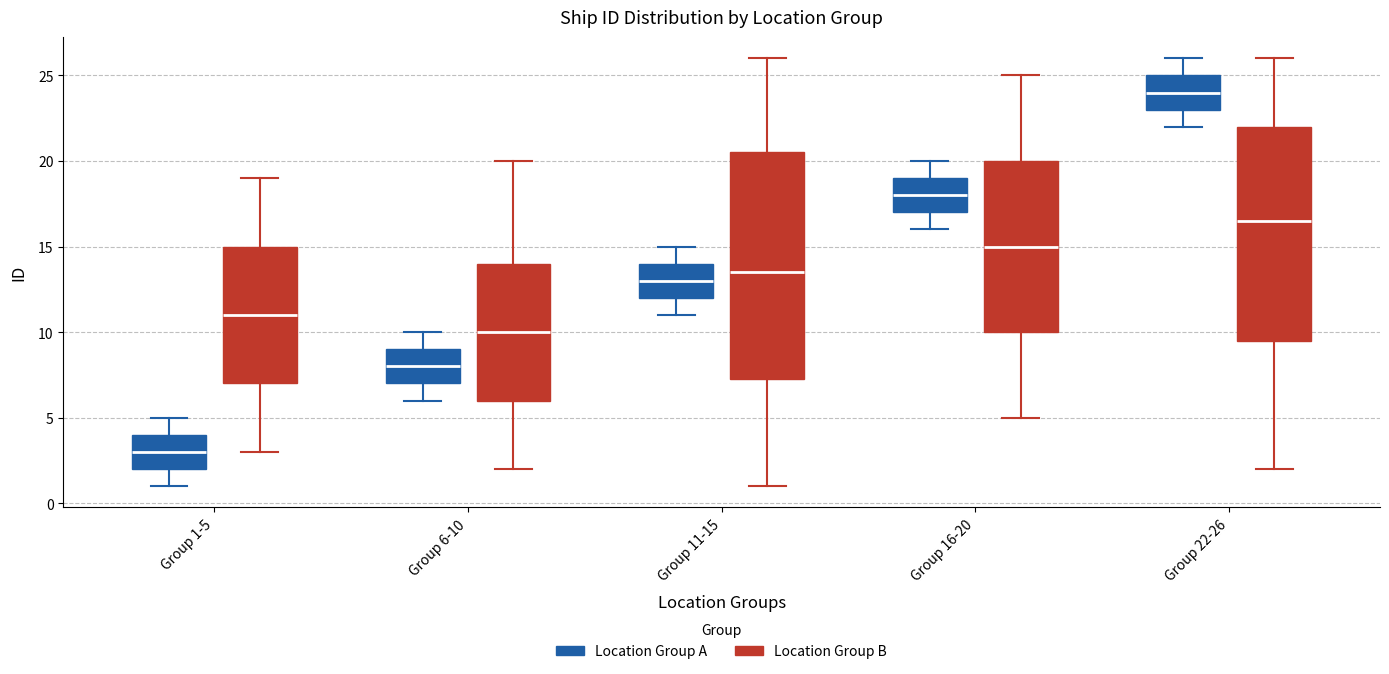

Reading left to right, transcribe this box plot: for each box, give where its median line is, the range the box spans, and where its two whiskers end, as read against the y-axis. The values are not printed on the chart, so give them approximately, as read against the axis.

Group 1-5 (Location Group A): median 3.0, box 2.0 to 4.0, whiskers 1.0 to 5.0
Group 1-5 (Location Group B): median 11.0, box 7.0 to 15.0, whiskers 3.0 to 19.0
Group 6-10 (Location Group A): median 8.0, box 7.0 to 9.0, whiskers 6.0 to 10.0
Group 6-10 (Location Group B): median 10.0, box 6.0 to 14.0, whiskers 2.0 to 20.0
Group 11-15 (Location Group A): median 13.0, box 12.0 to 14.0, whiskers 11.0 to 15.0
Group 11-15 (Location Group B): median 13.5, box 7.5 to 20.5, whiskers 1.0 to 26.0
Group 16-20 (Location Group A): median 18.0, box 17.0 to 19.0, whiskers 16.0 to 20.0
Group 16-20 (Location Group B): median 15.0, box 10.0 to 20.0, whiskers 5.0 to 25.0
Group 22-26 (Location Group A): median 24.0, box 23.0 to 25.0, whiskers 22.0 to 26.0
Group 22-26 (Location Group B): median 16.5, box 9.5 to 22.0, whiskers 2.0 to 26.0